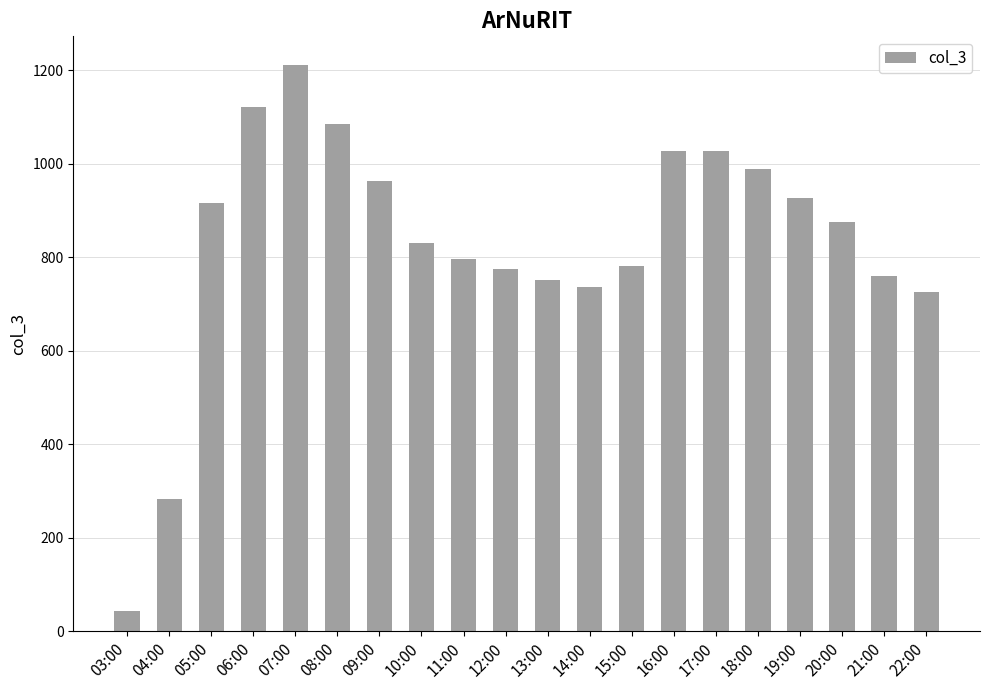

Between 09:00 and 15:00, which is larger?

09:00